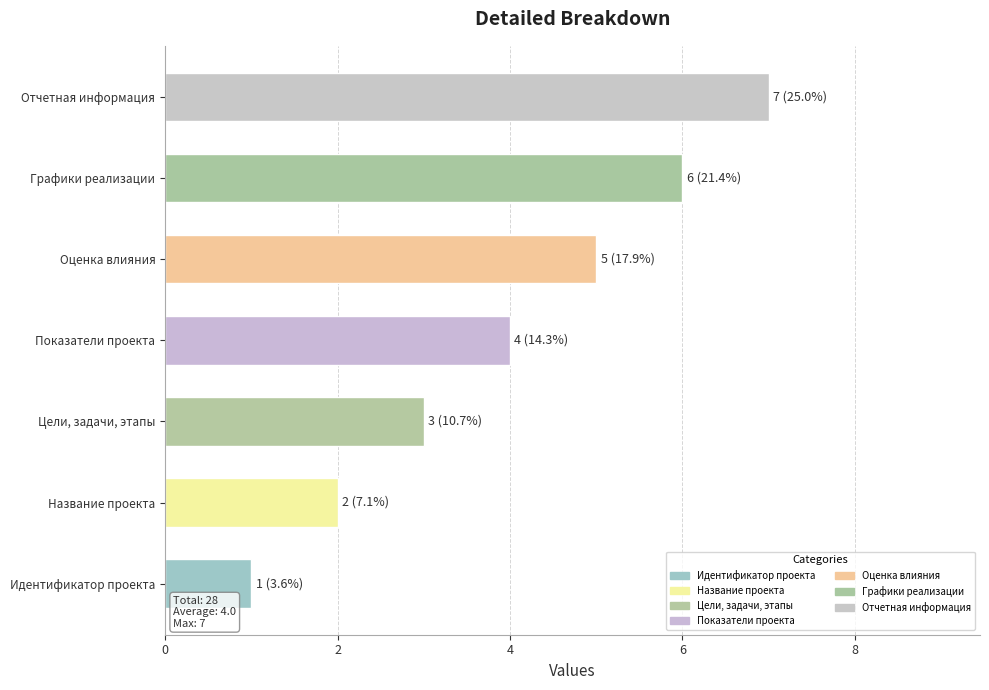

What is the difference between the values at Графики реализации and Название проекта?

4